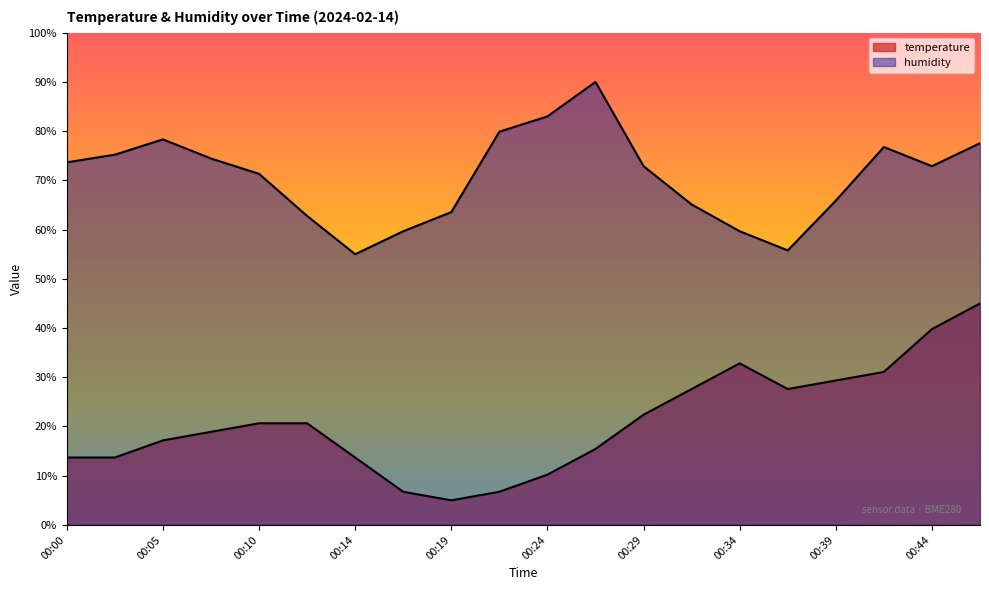

What are all the series names shown in the legend?

temperature, humidity